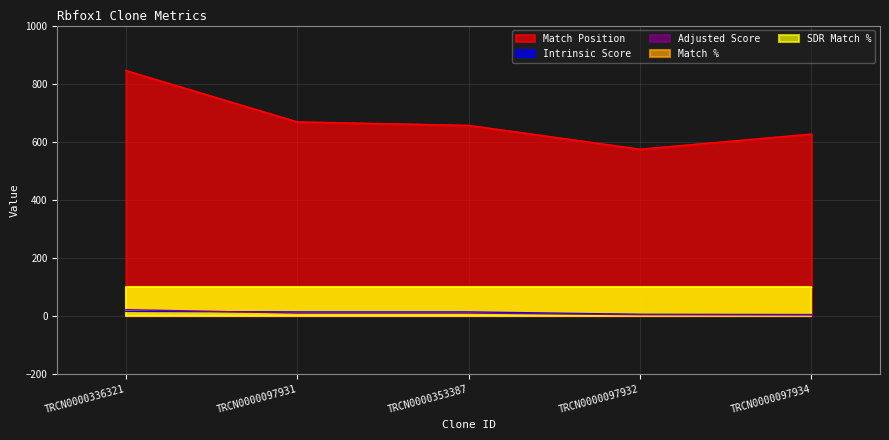

True or false: Adjusted Score has a value of 5.1 at TRCN0000097931.

False